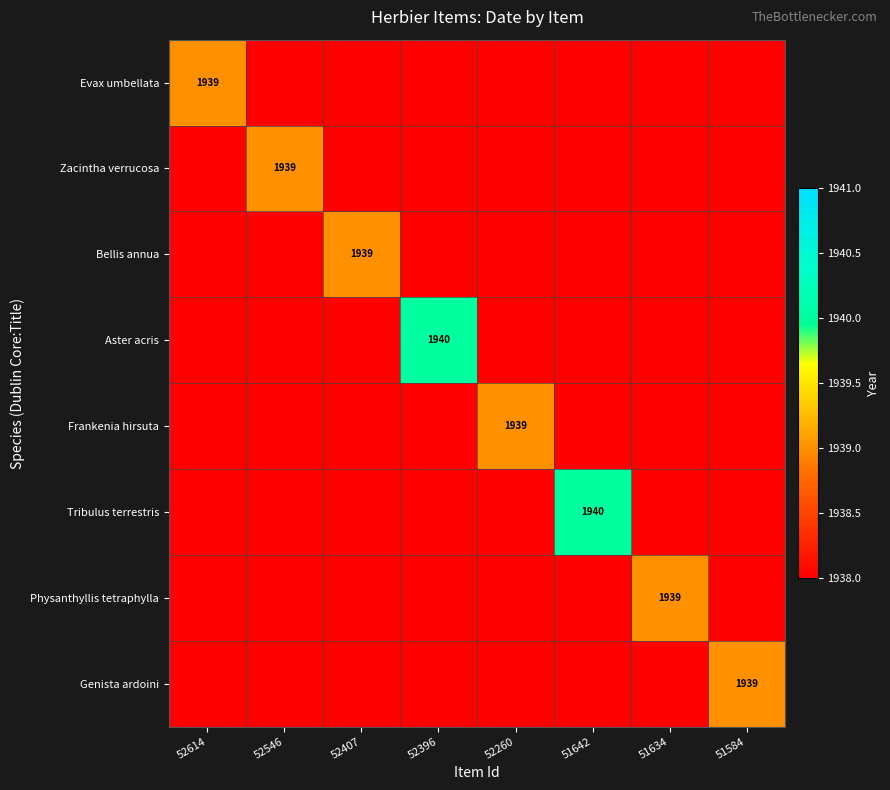

Is it true that Genista ardoini equals 1939 at 51584?

True